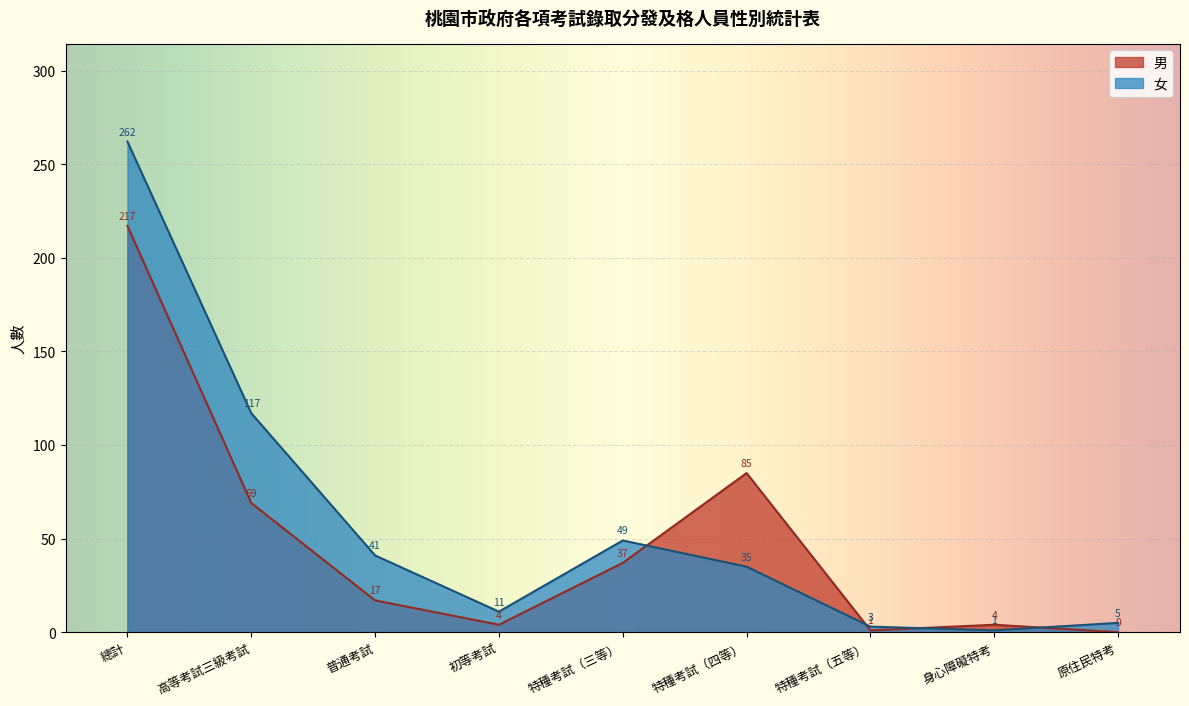

At how many categories does at least one series exceed 90?

2